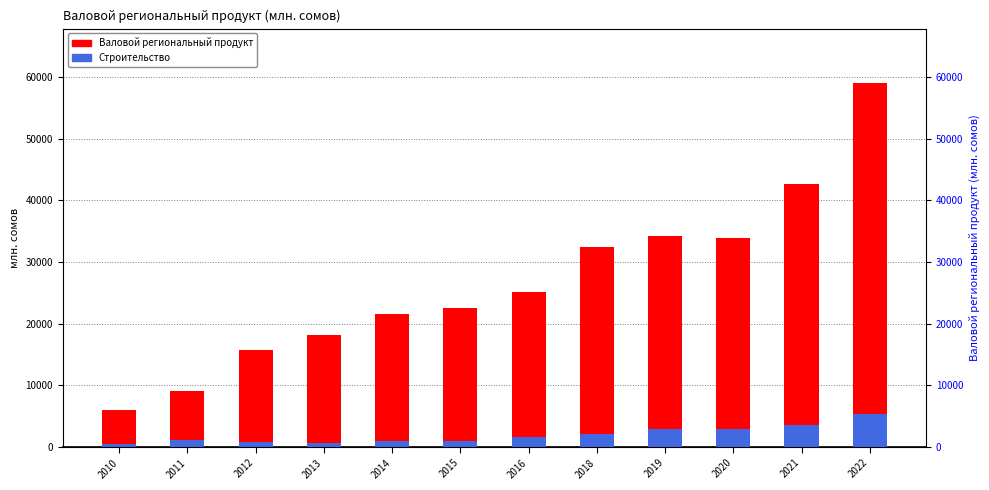

List the labels in order of Валовой региональный продукт value, largest first.

2022, 2021, 2019, 2020, 2018, 2016, 2015, 2014, 2013, 2012, 2011, 2010